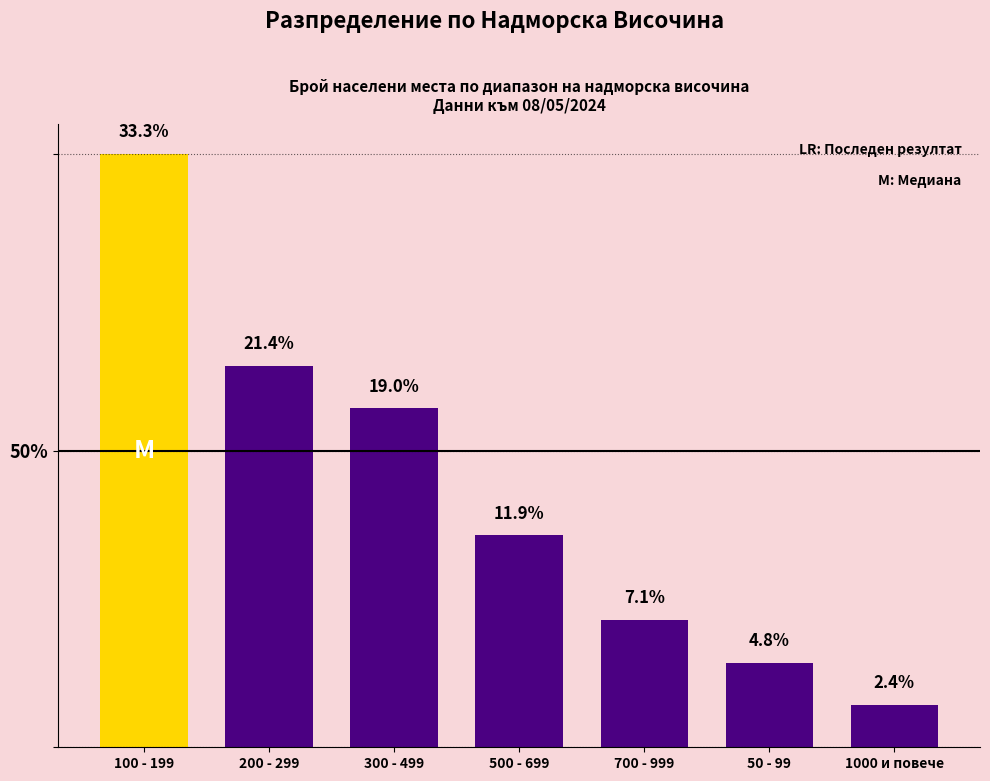

Are the bars horizontal?

No